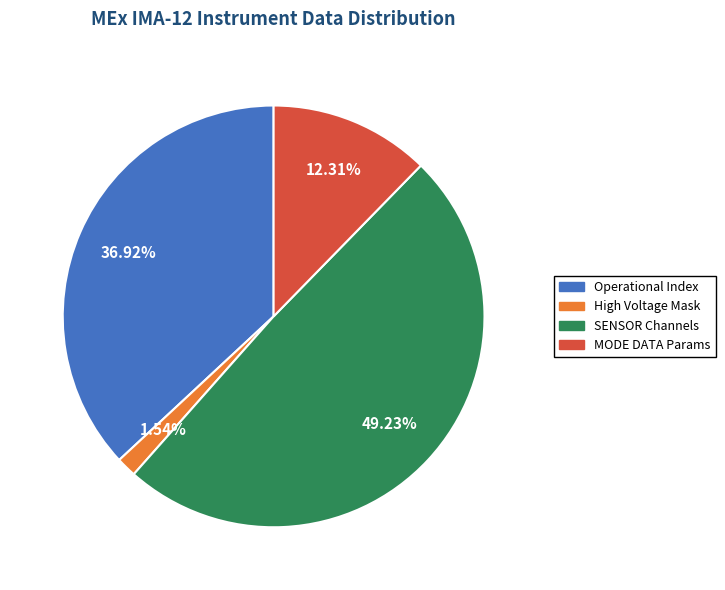

Is there a majority slice in this chart?

No